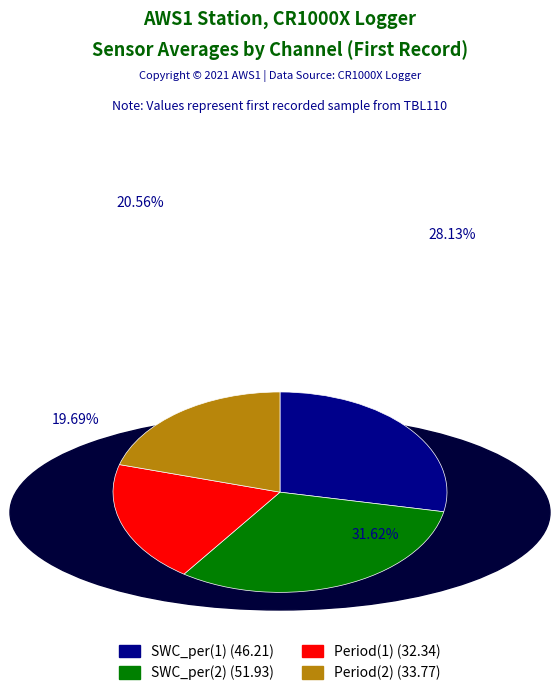

Rank the categories by value from highest to lowest.

SWC_per(2), SWC_per(1), Period(2), Period(1)